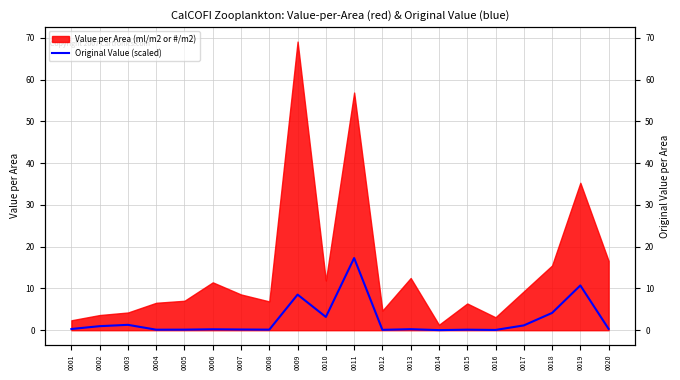

Which category has the lowest value across all series?

0014